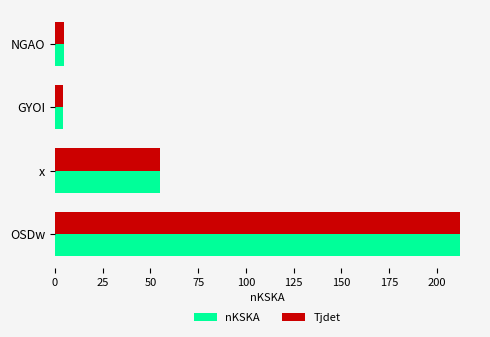

At which category is the sum across all series the highest?

OSDw